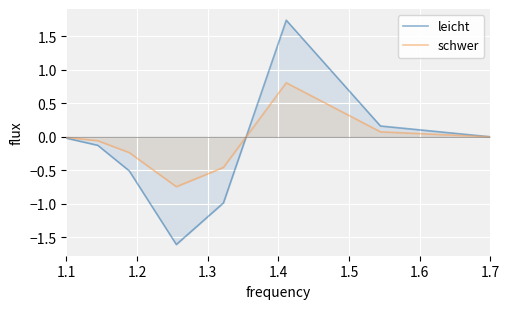

What are all the series names shown in the legend?

leicht, schwer